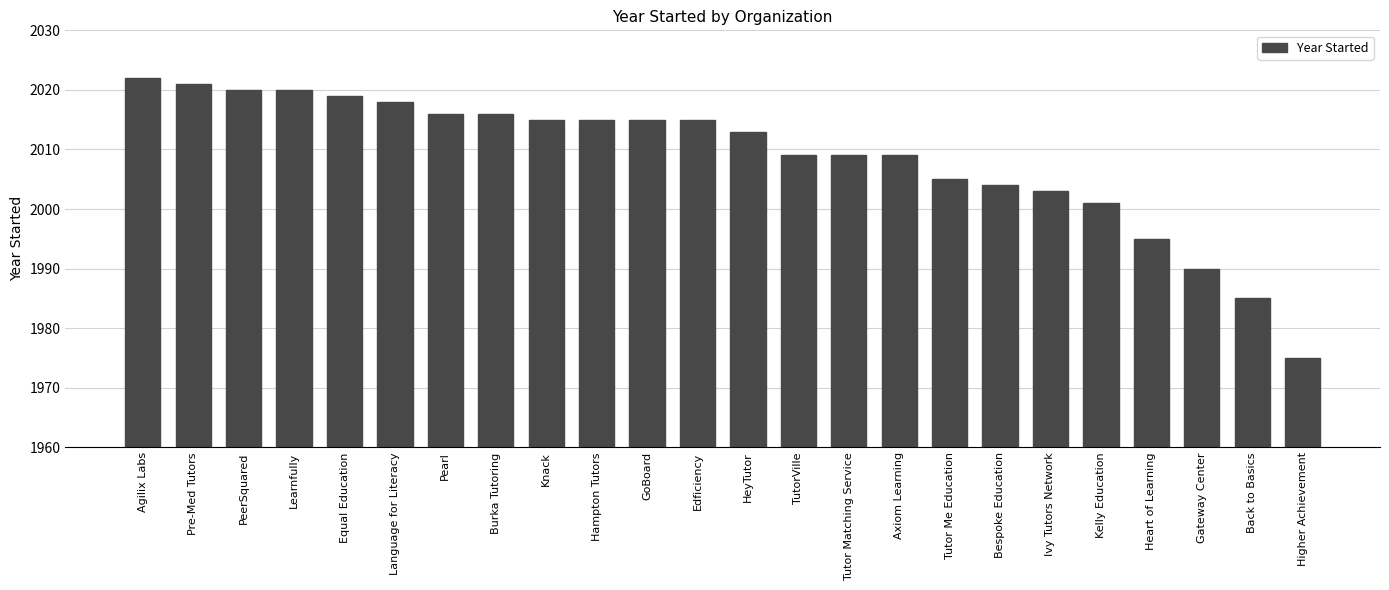

Which has a higher value, Axiom Learning or HeyTutor?

HeyTutor